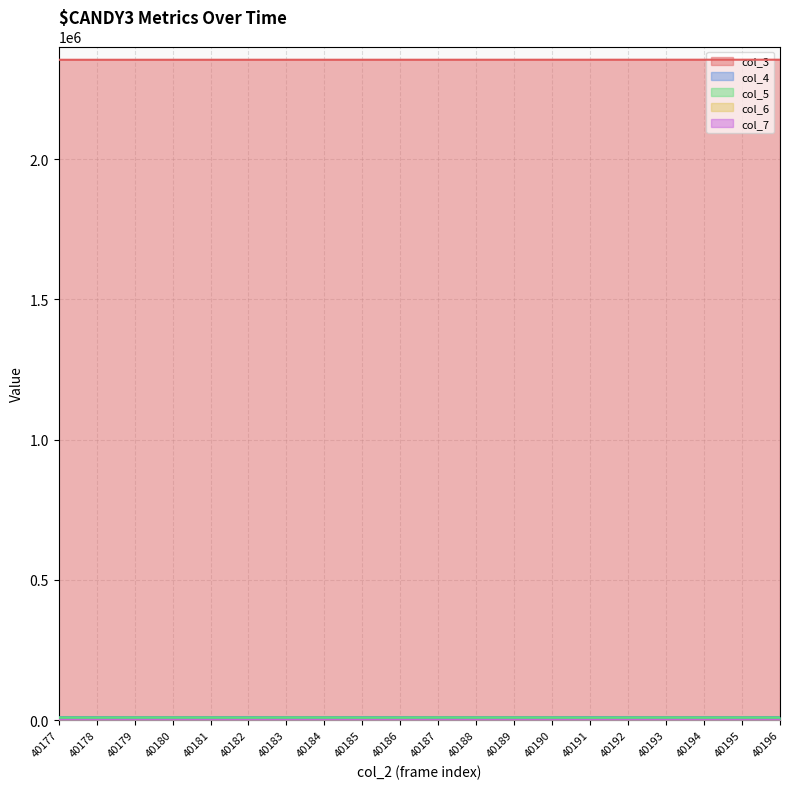

At which label does col_7 first exceed 16?

40177